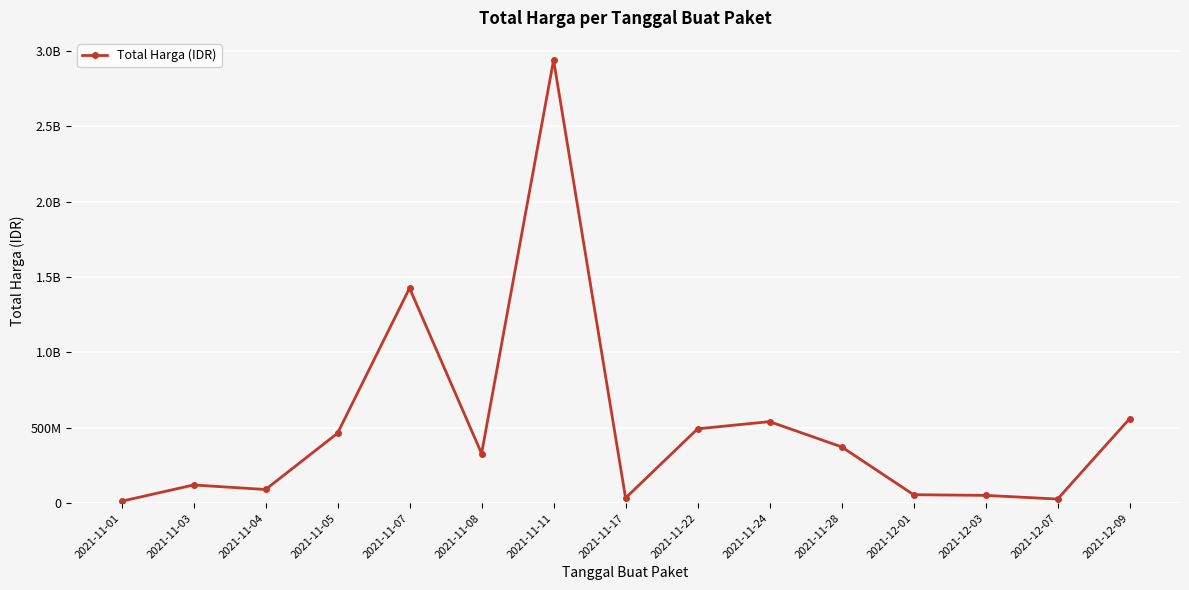

What is the approximate value at 2021-11-04?

90672075